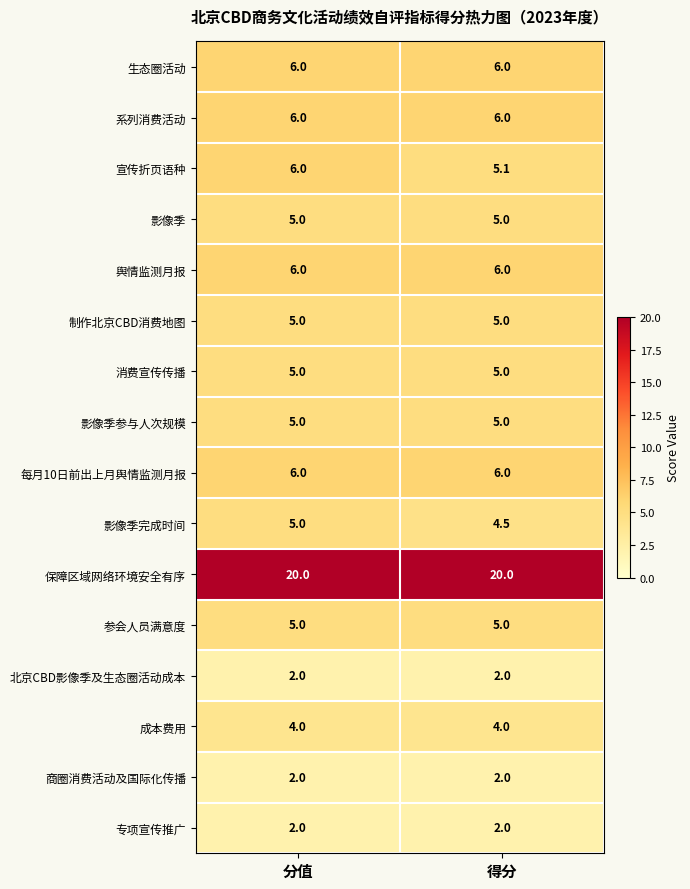

At which category is the sum across all series the highest?

分值